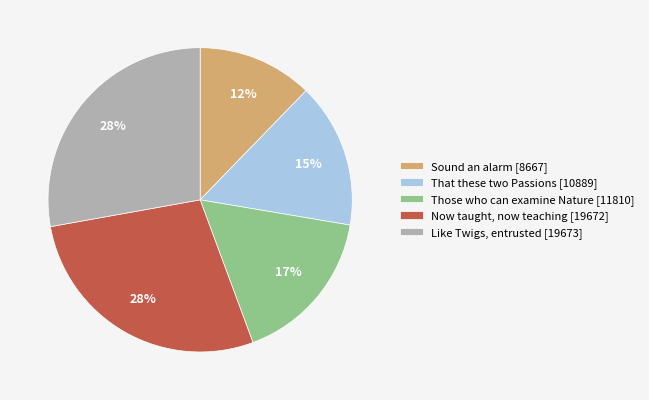

What is the ratio of the value at Now taught, now teaching [19672] to the value at Like Twigs, entrusted [19673]?

1.0